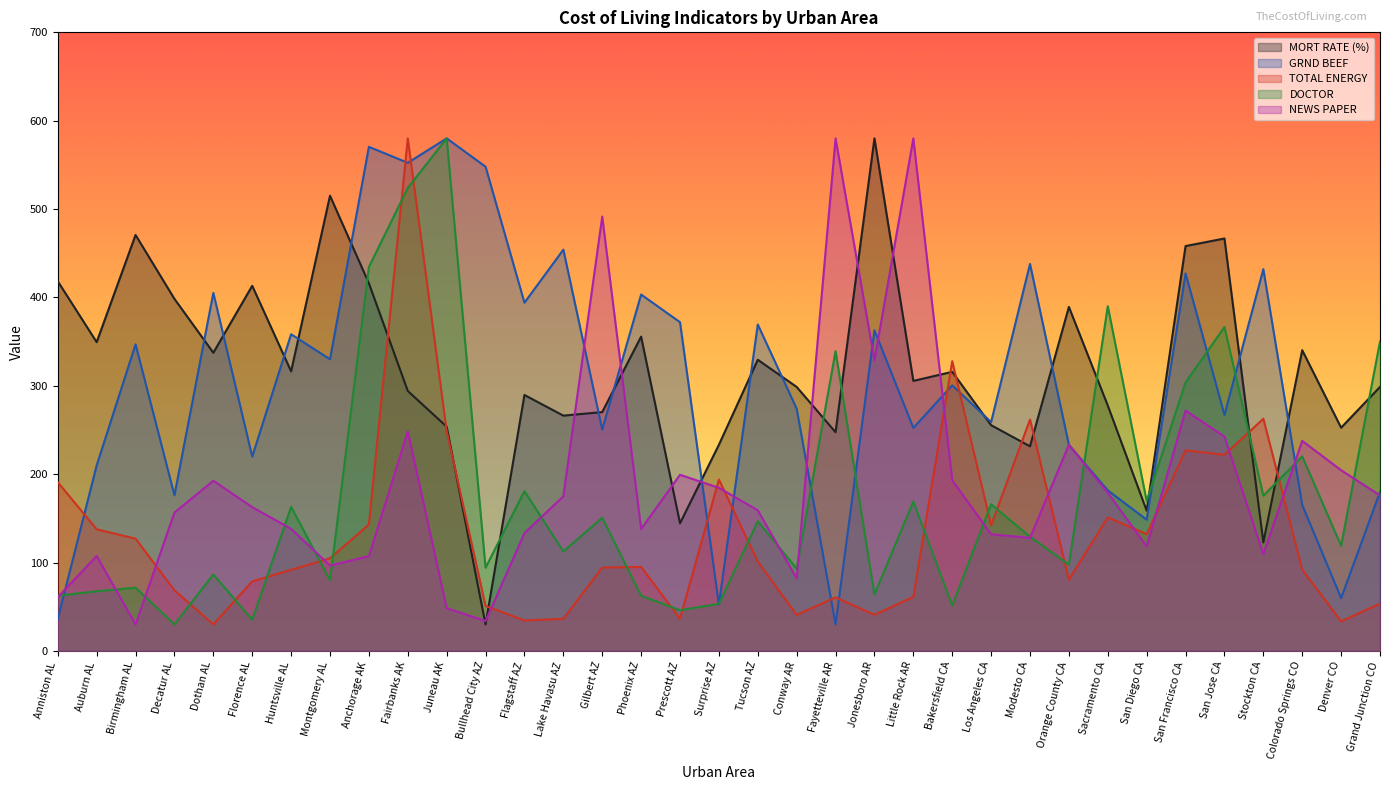

At which label does MORT RATE (%) reach its minimum?

Bullhead City AZ